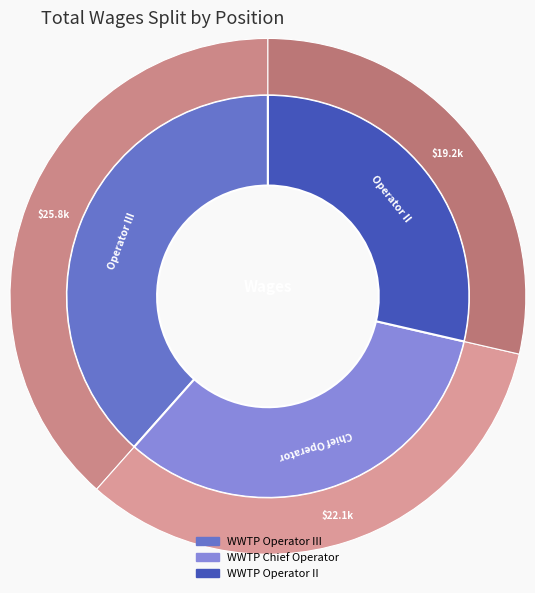

To the nearest percent, what percentage of the pie is WWTP Operator II?

29%